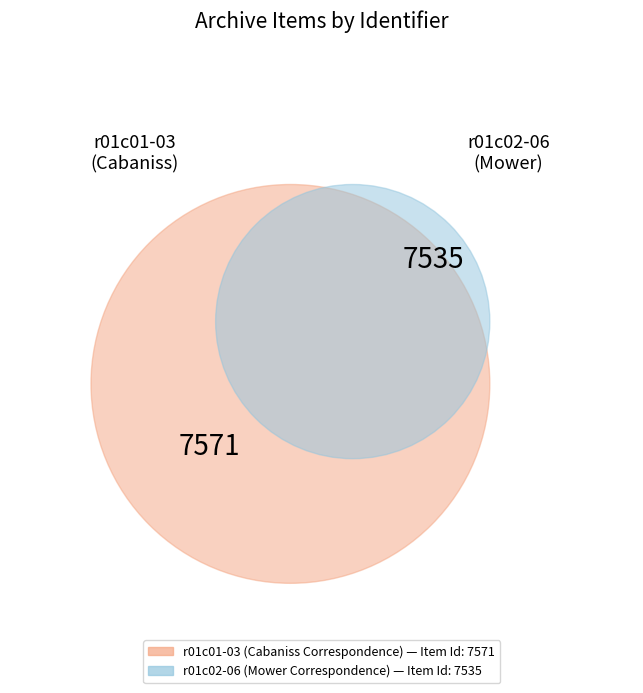

Is the sum of r01c01-03 (Cabaniss Correspondence) and r01c02-06 (Mower Correspondence) greater than half?

Yes